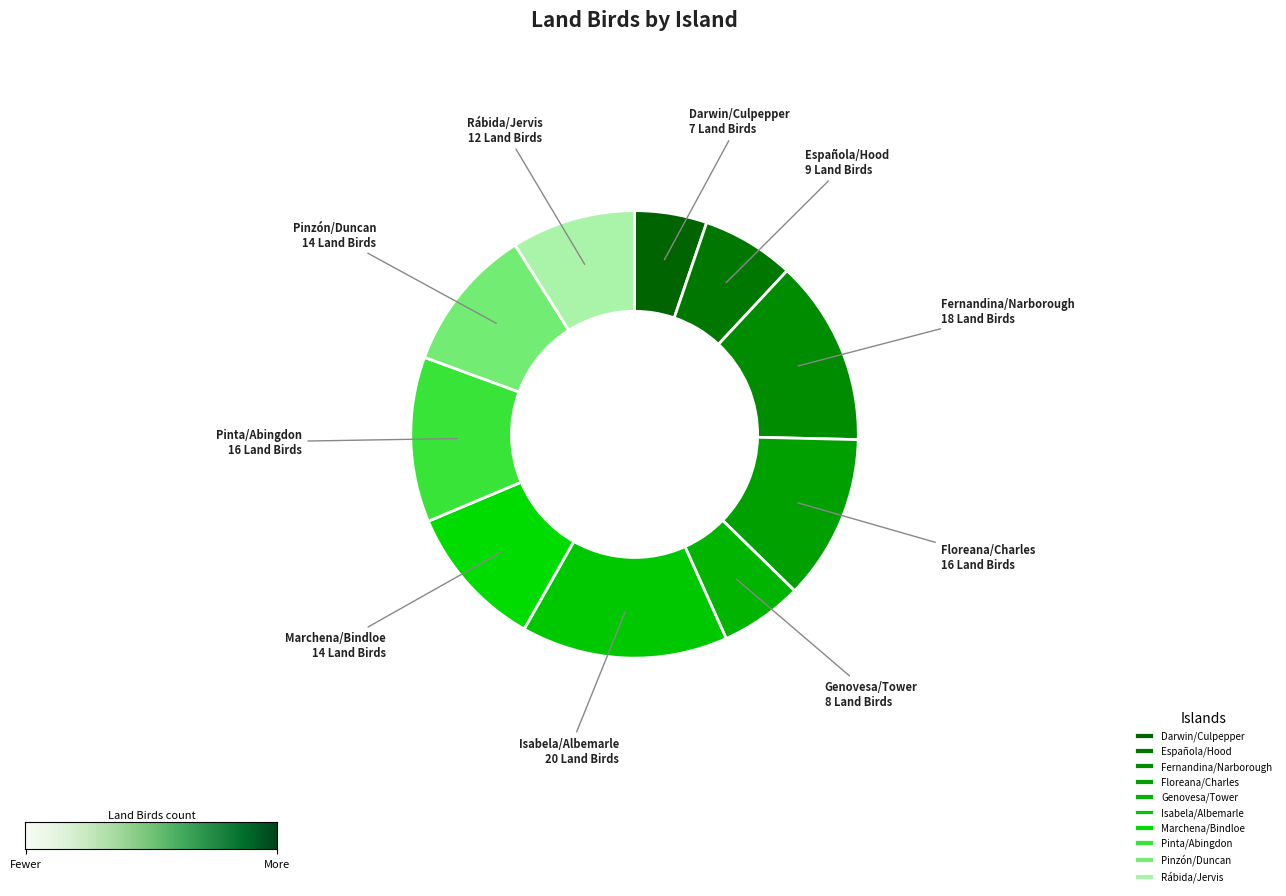

True or false: Pinzón/Duncan accounts for 10% of the total.

True